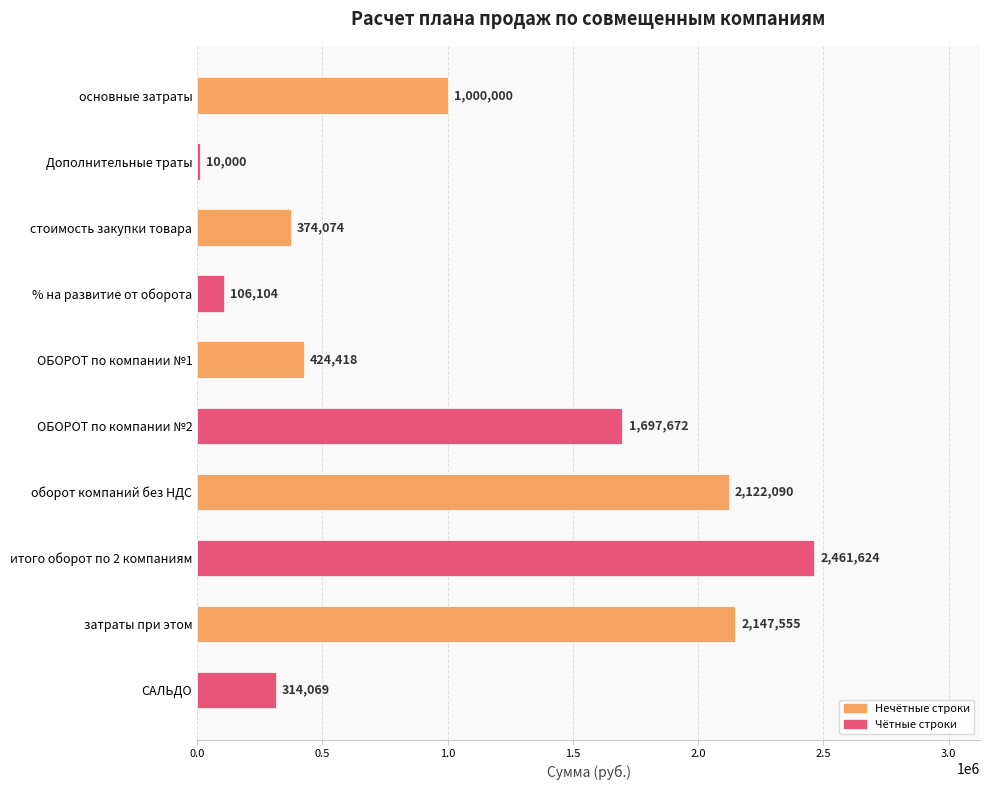

Which label corresponds to the largest value in the chart?

итого оборот по 2 компаниям